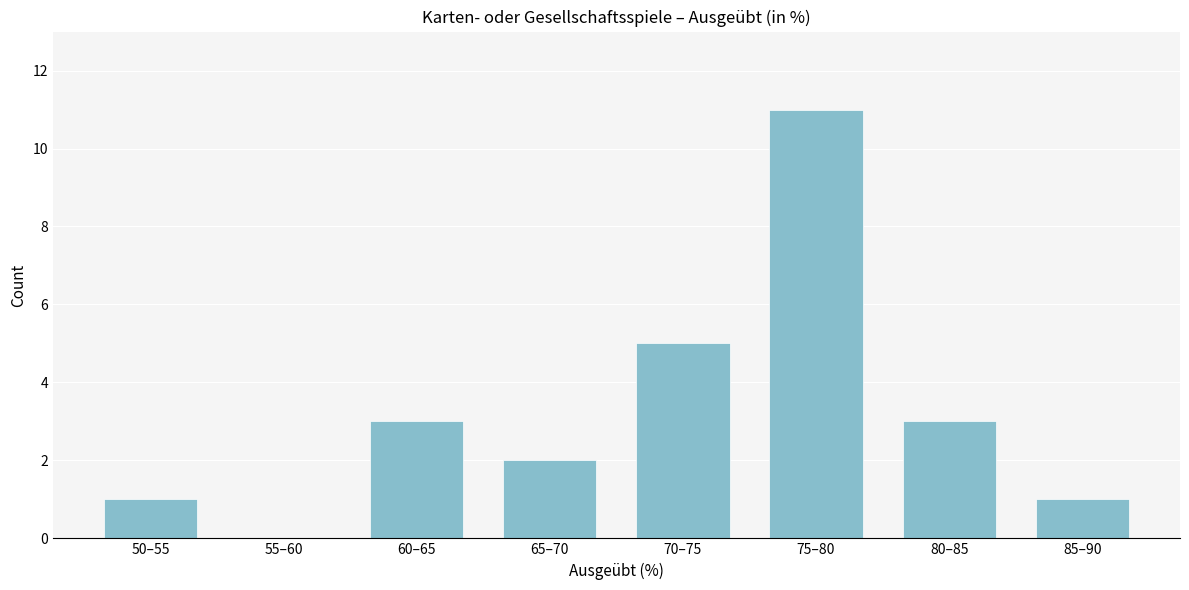

Reading right to left, list all the values displayed in this chart.

85–90=1	80–85=3	75–80=11	70–75=5	65–70=2	60–65=3	55–60=0	50–55=1